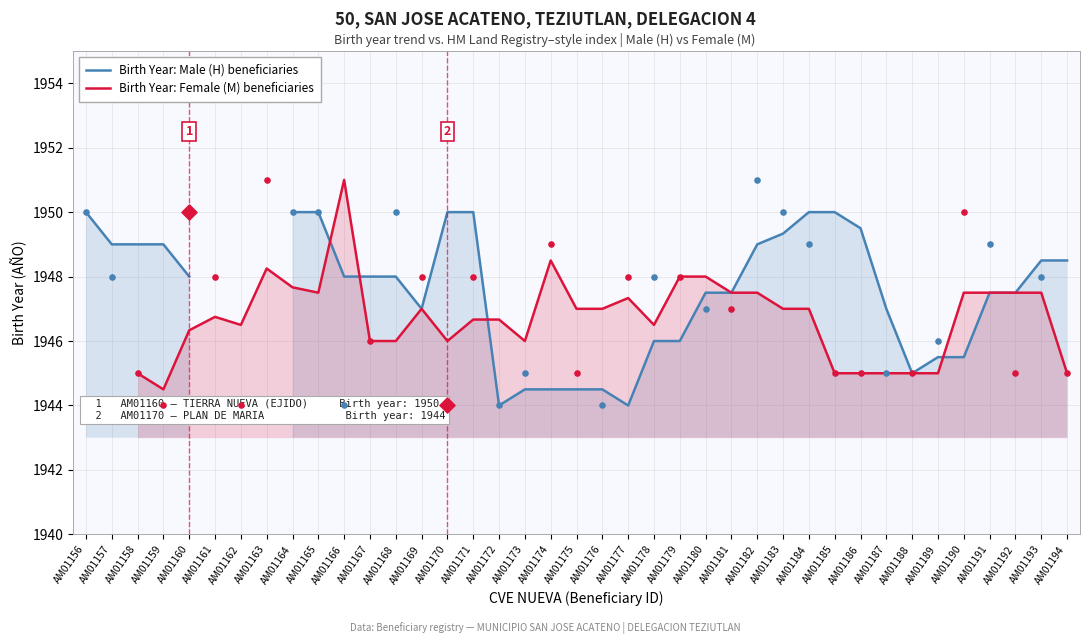

At how many categories does at least one series exceed 1945?

38